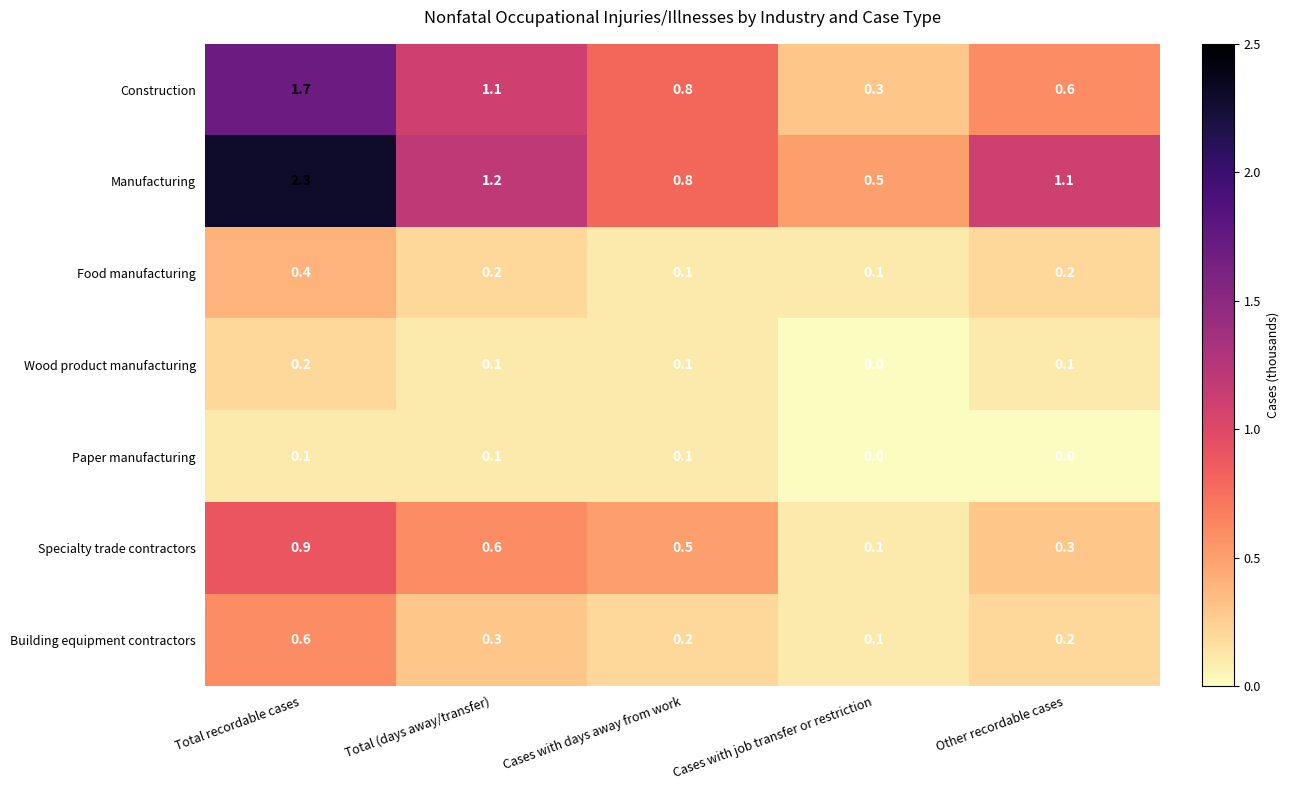

How many Specialty trade contractors values are between 0 and 1?

5